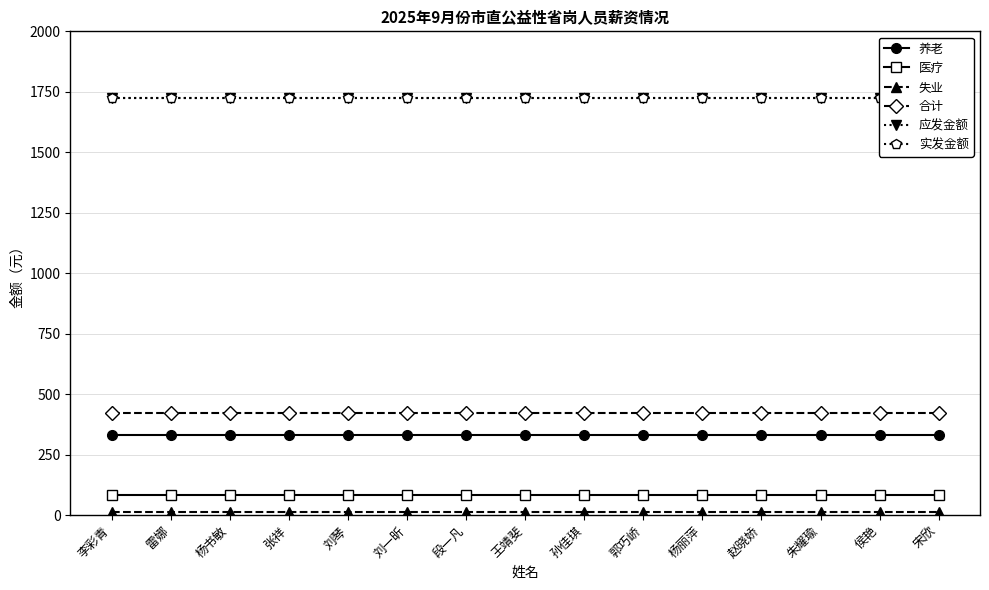

True or false: 失业 and 医疗 cross at least once.

False